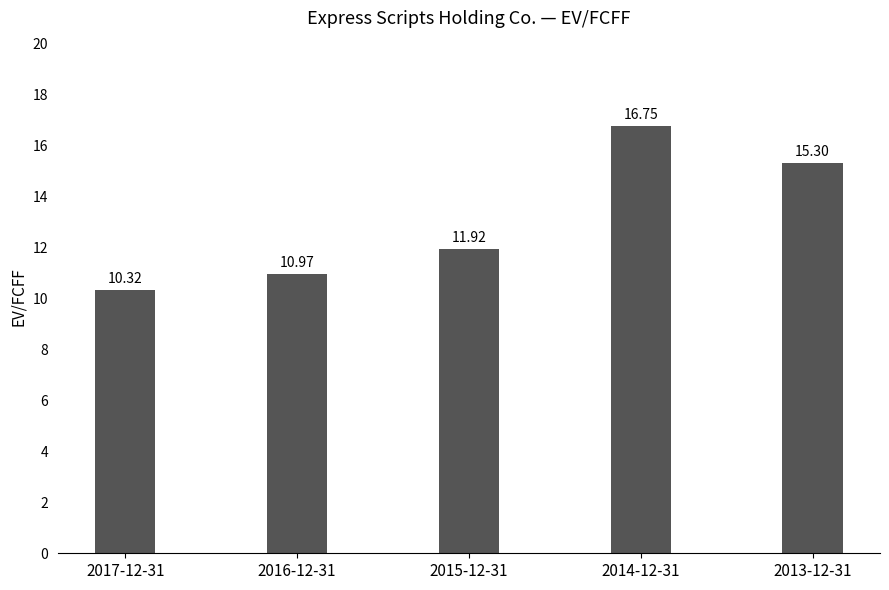

How many bars are there in total?

5